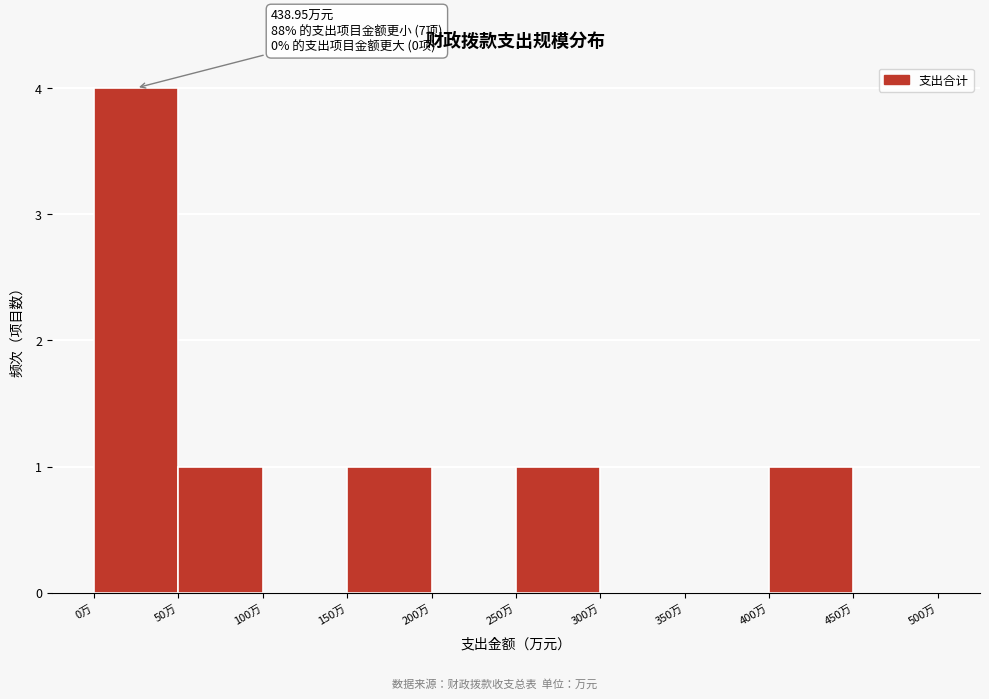

Which range on the x-axis has the tallest bar?

0 to 50